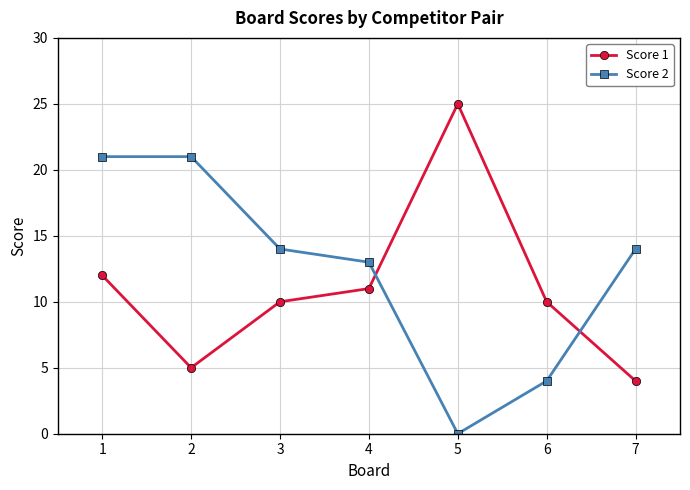

Where do Score 2 and Score 1 first cross each other?

4 and 5